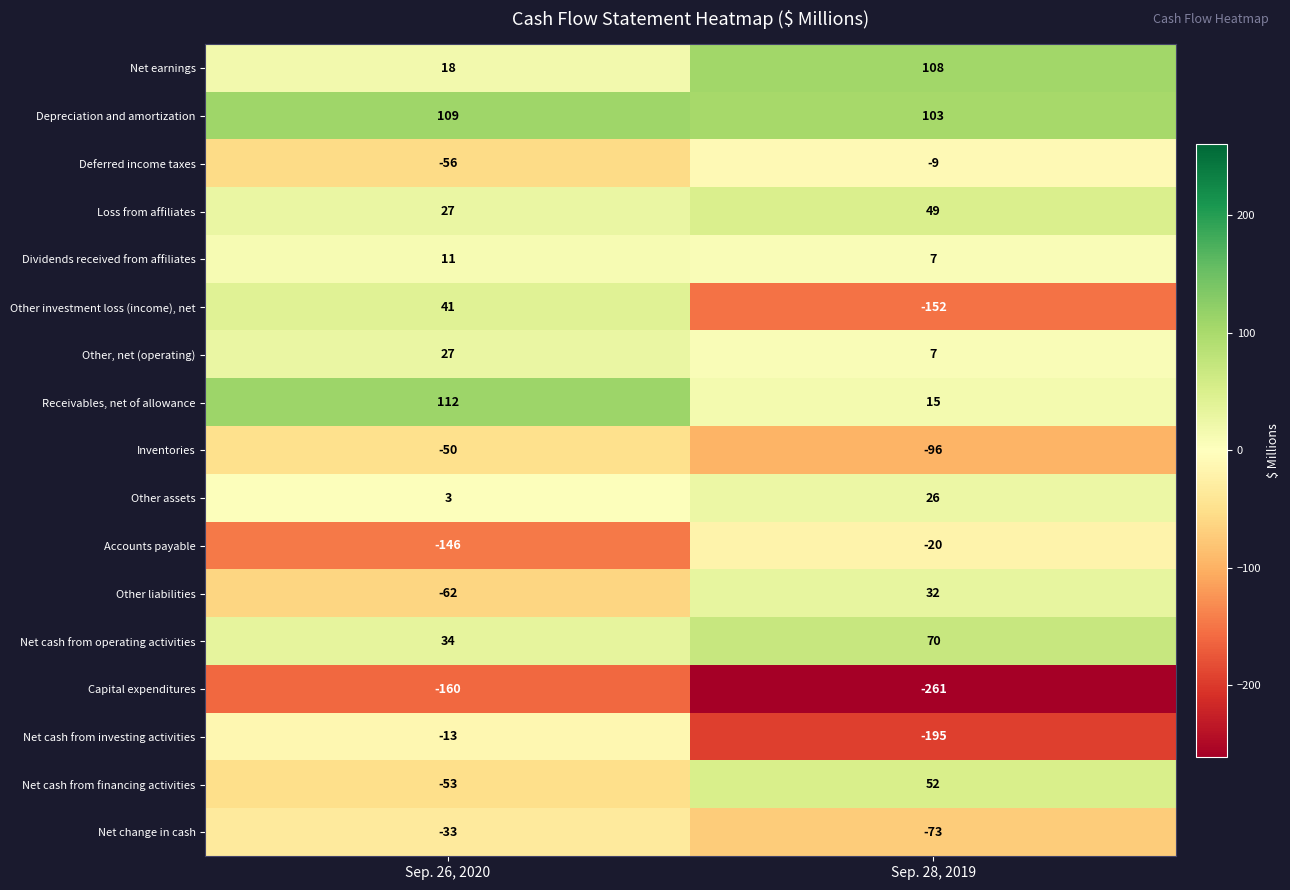

Is it true that Other investment loss (income), net equals 41 at Sep. 26, 2020?

True